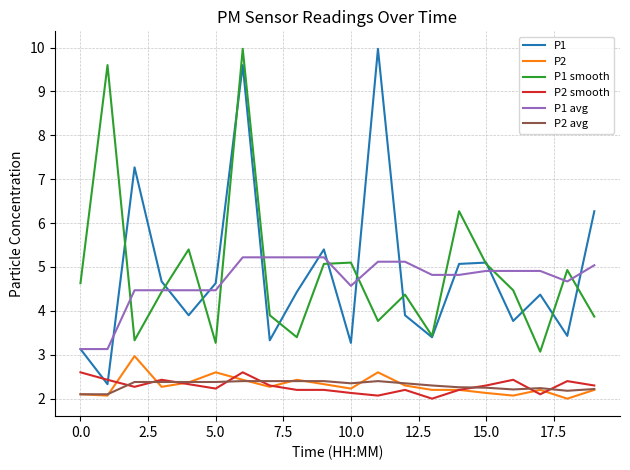

True or false: P1 avg and P2 intersect in this chart.

False